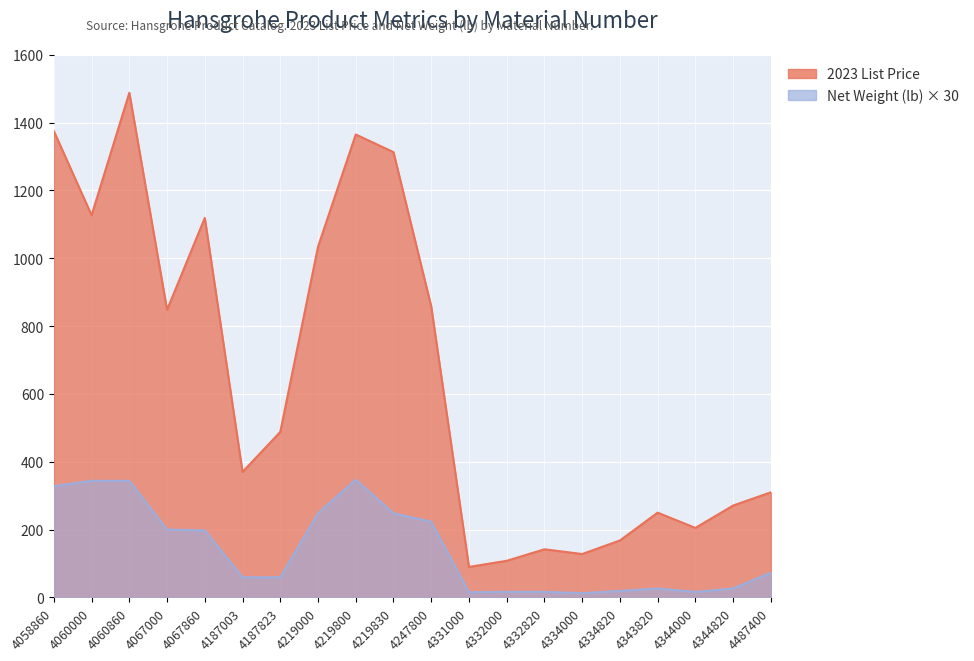

The Net Weight (lb) series shows 343.8 at 4060860. True or false?

True